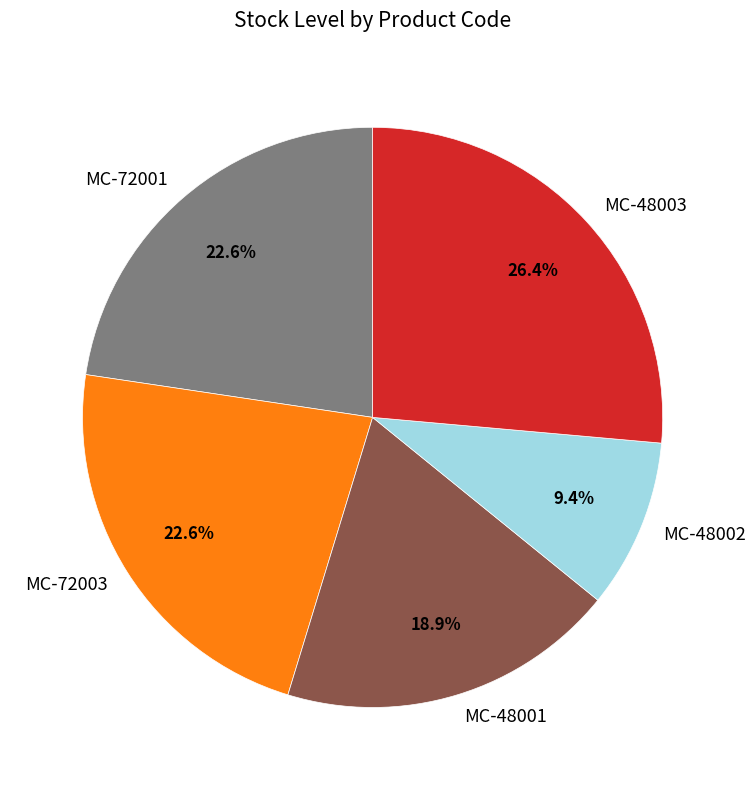

What is the largest slice in the pie chart?

MC-48003